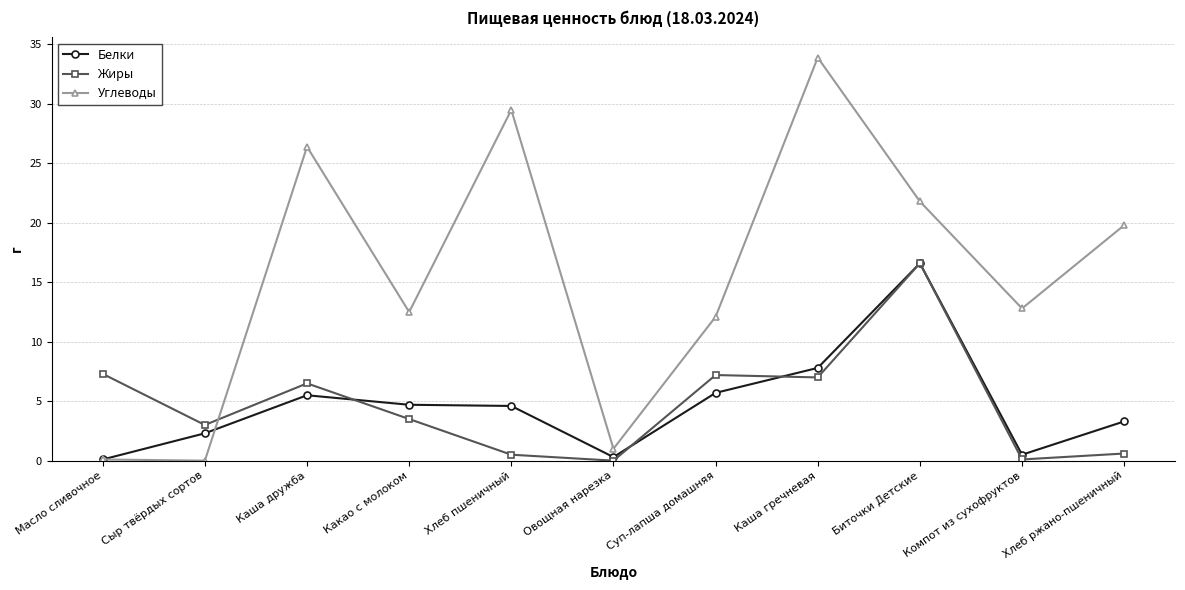

Which series has the largest range (max minus min)?

Углеводы